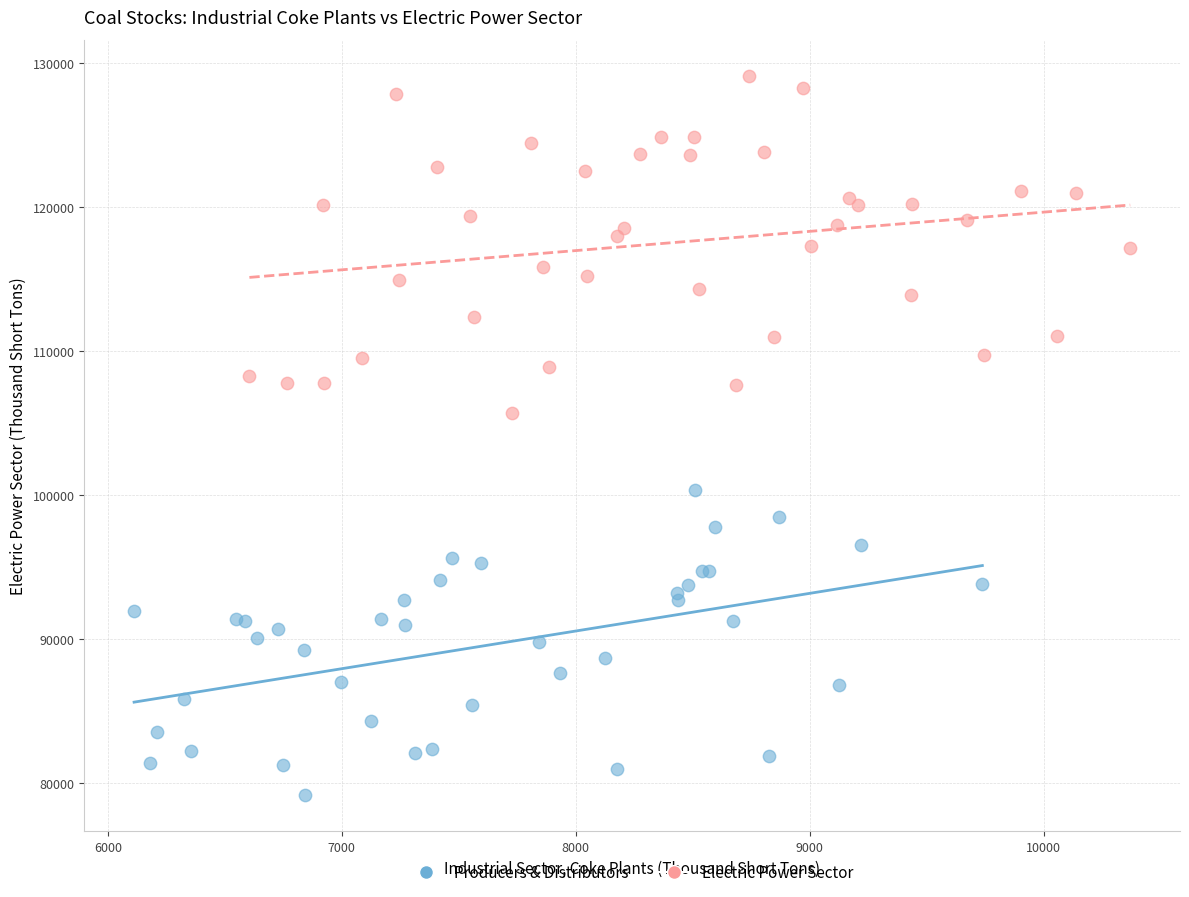

Which series reaches the maximum Y coordinate?

Electric Power Sector